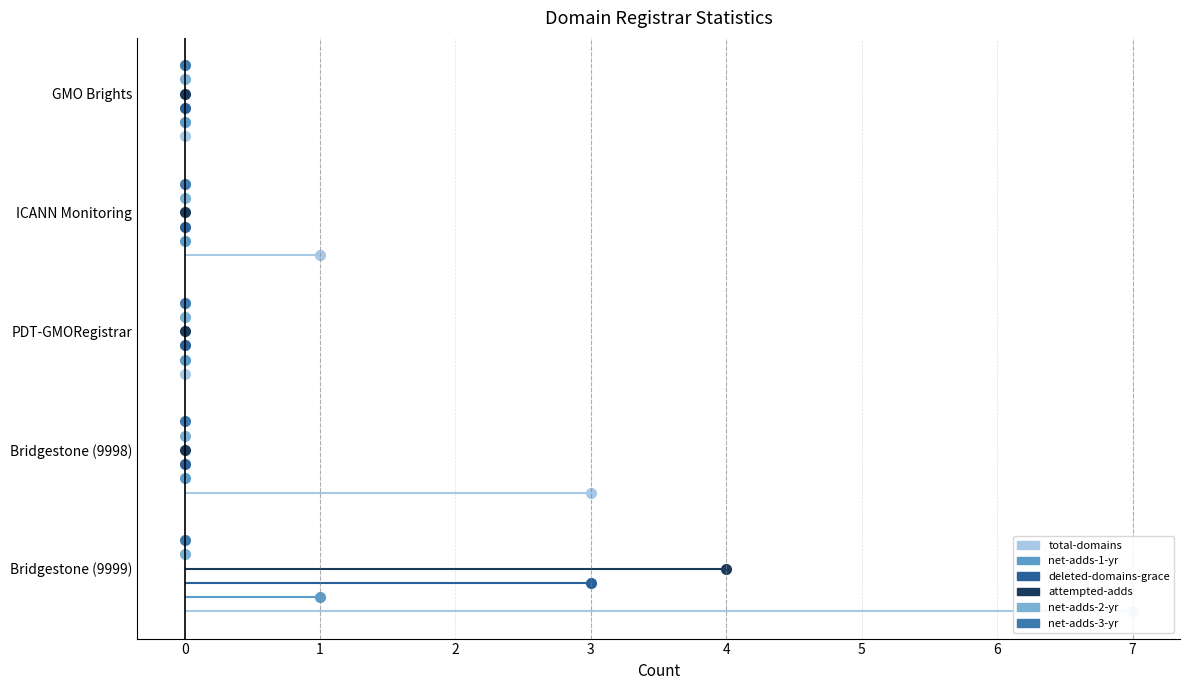

True or false: attempted-adds has a value of 0 at PDT-GMORegistrar.

True